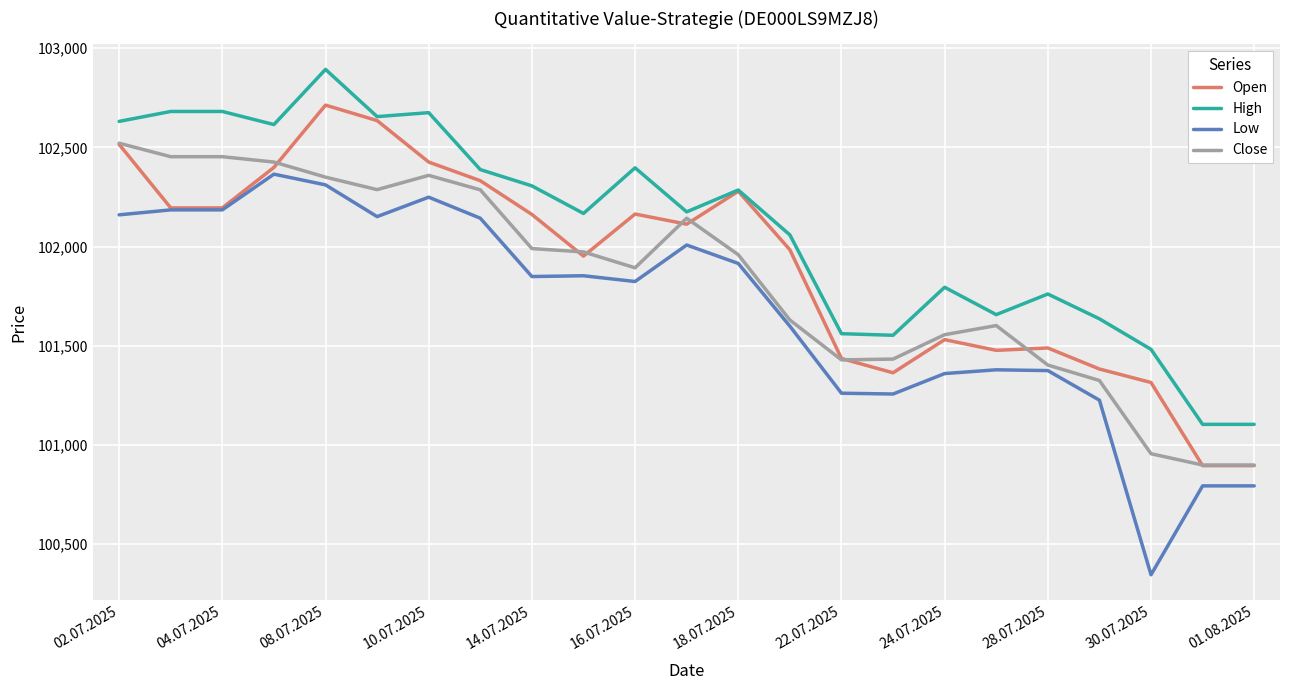

True or false: High and Close intersect in this chart.

False